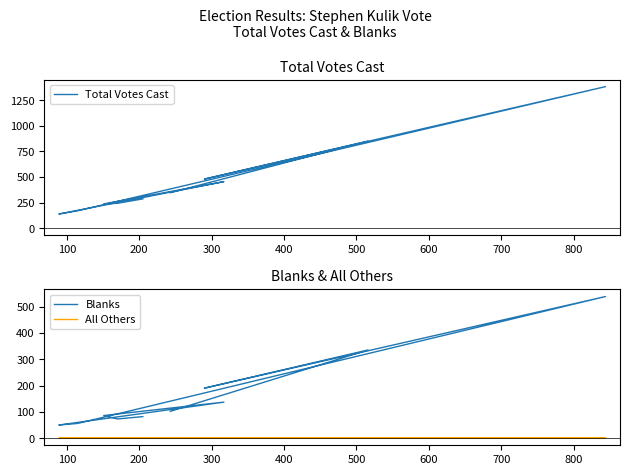

List the series in order of their peak value, highest first.

Total Votes Cast, Blanks, All Others